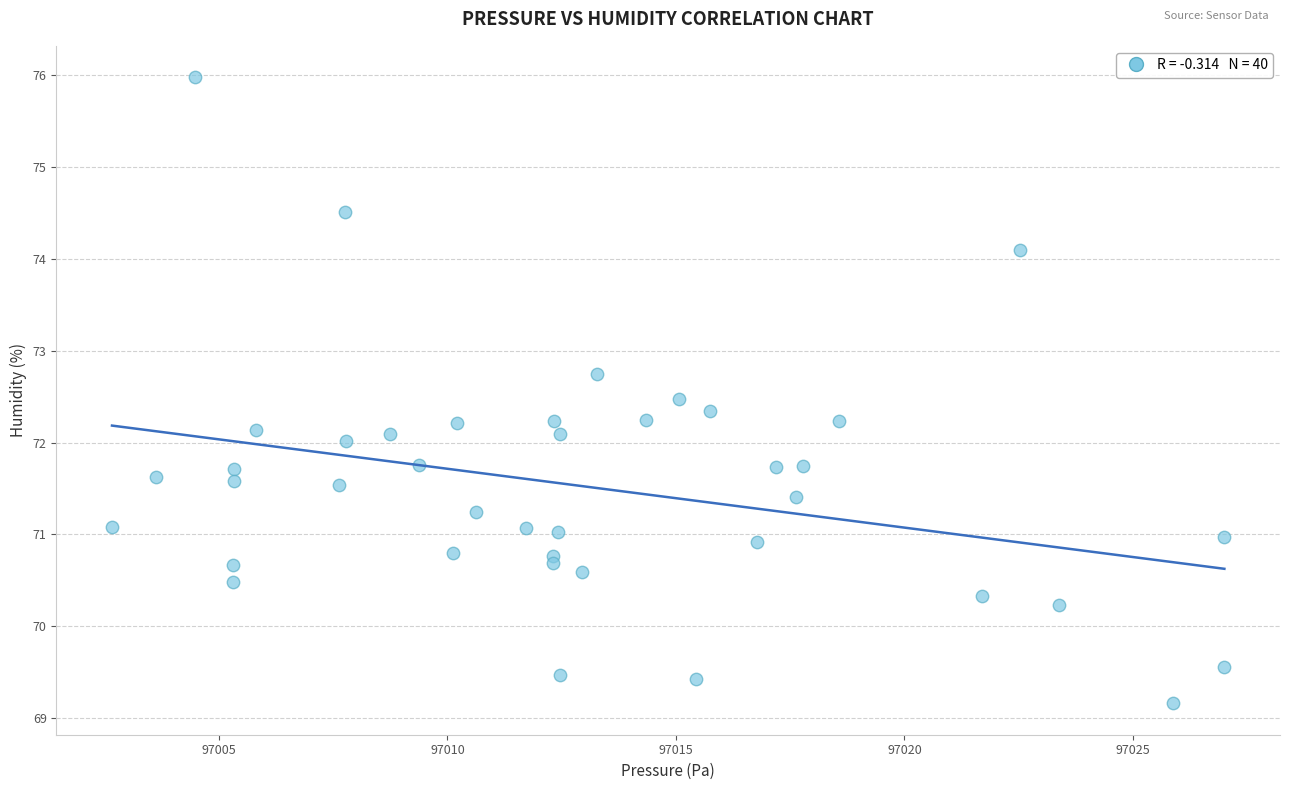

What is the range of X values (max minus min)?

24.3